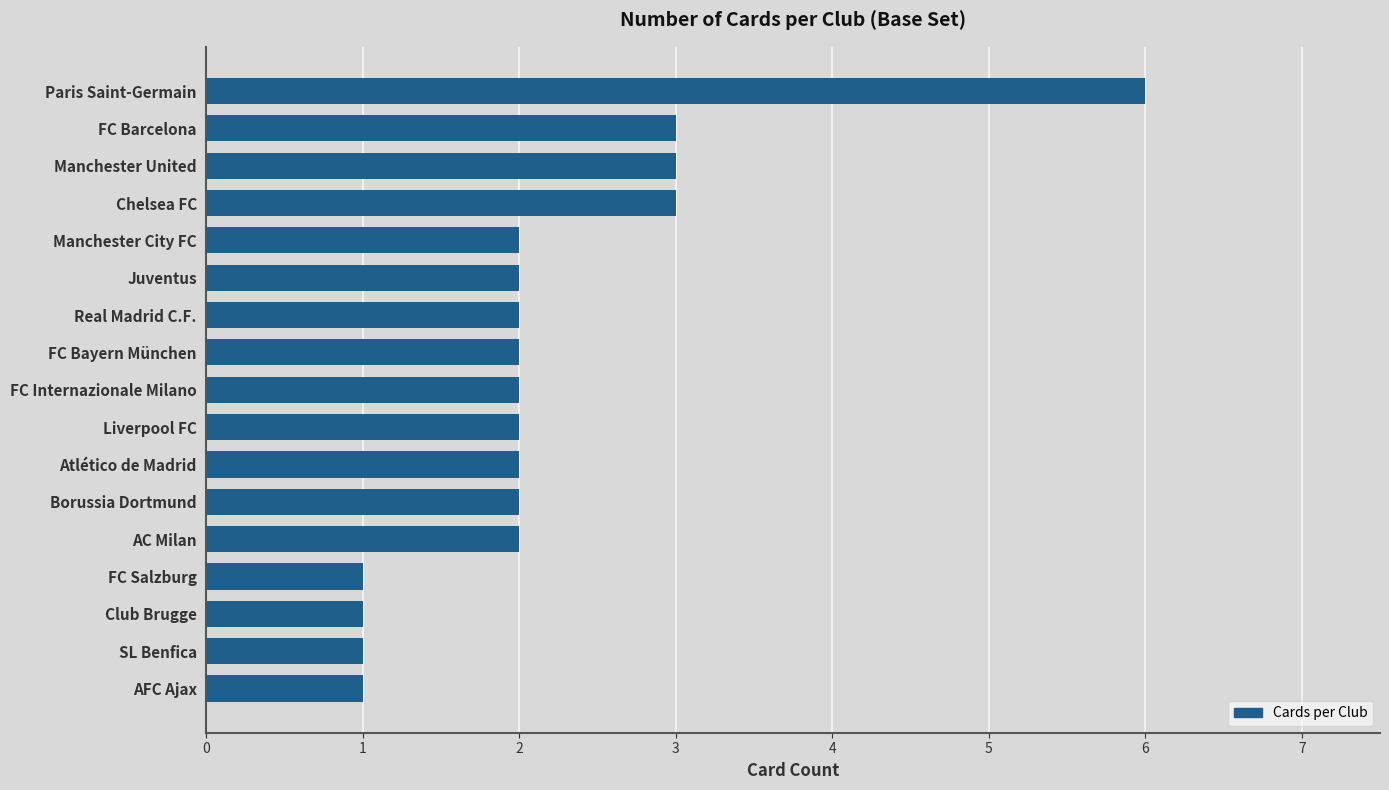

Which has a higher value, SL Benfica or Paris Saint-Germain?

Paris Saint-Germain